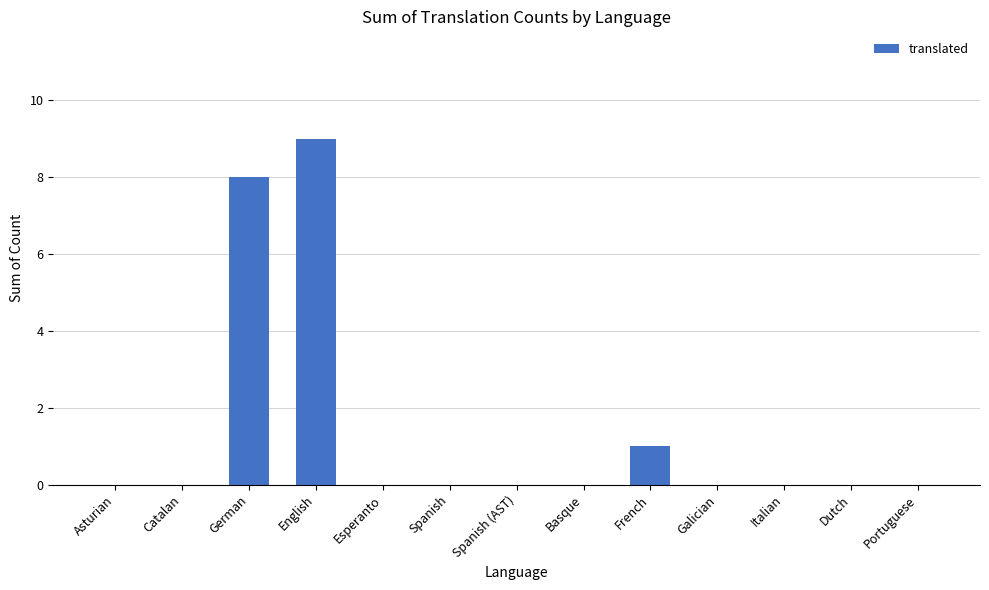

True or false: the data shows 0 at Dutch.

True